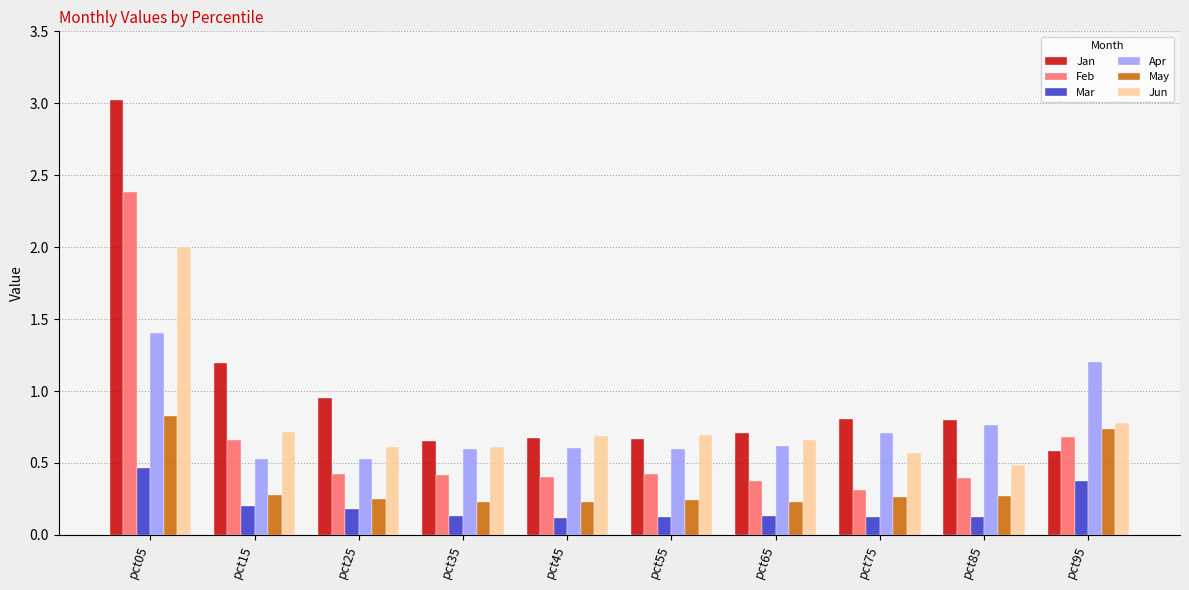

Which series has the largest total across all categories?

Jan